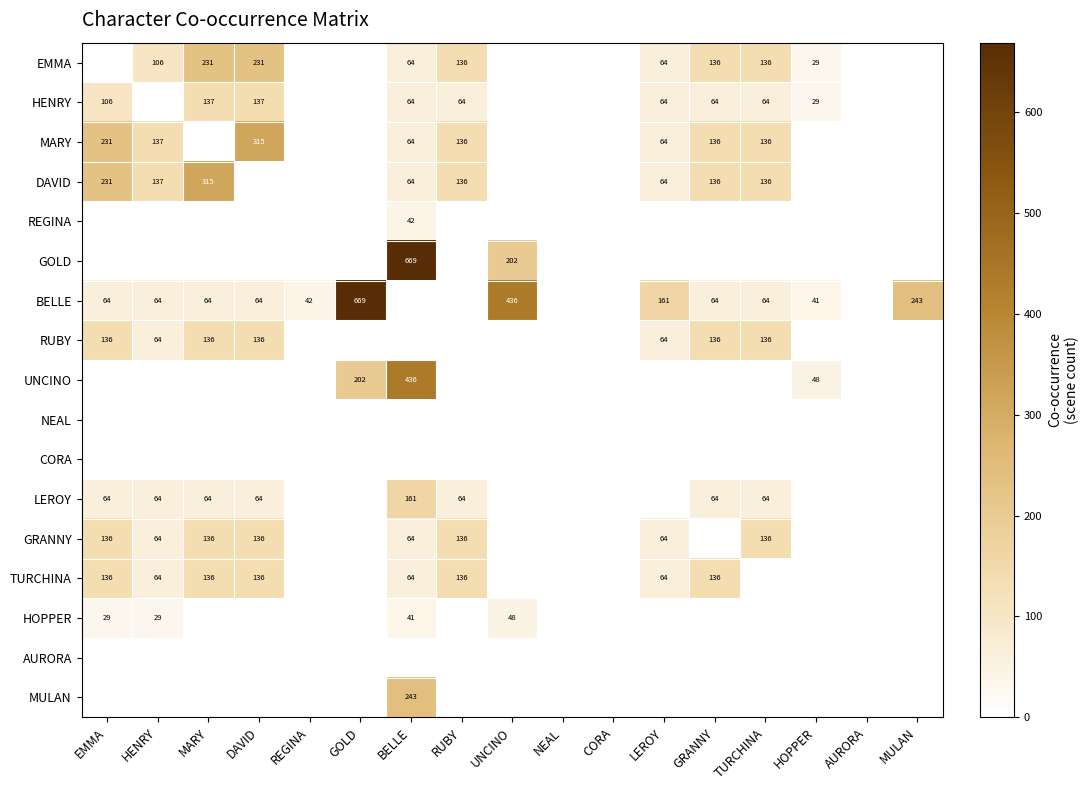

Is the value of RUBY at GRANNY greater than the value of EMMA at BELLE?

Yes